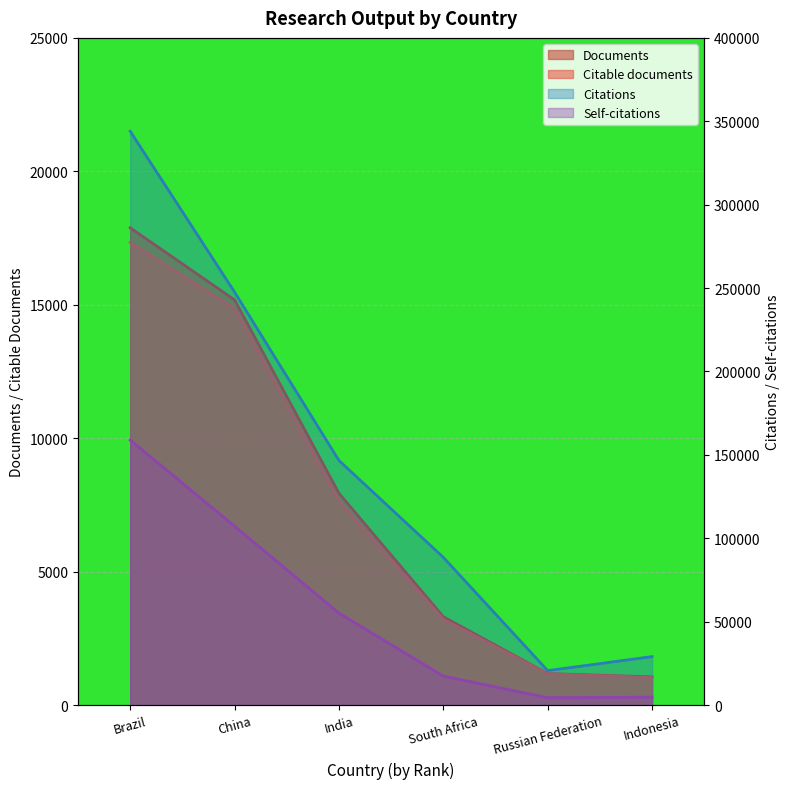

What is the label of the 1st point from the left?

Brazil